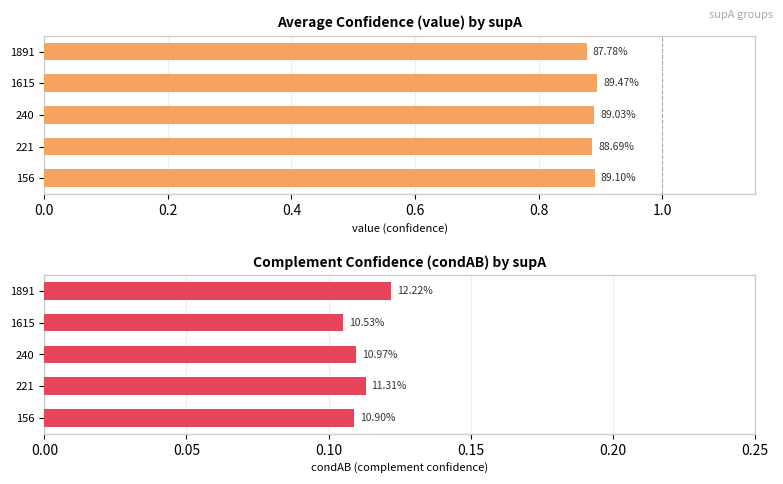

True or false: condAB has a value of 0.1 at 0.6.

True